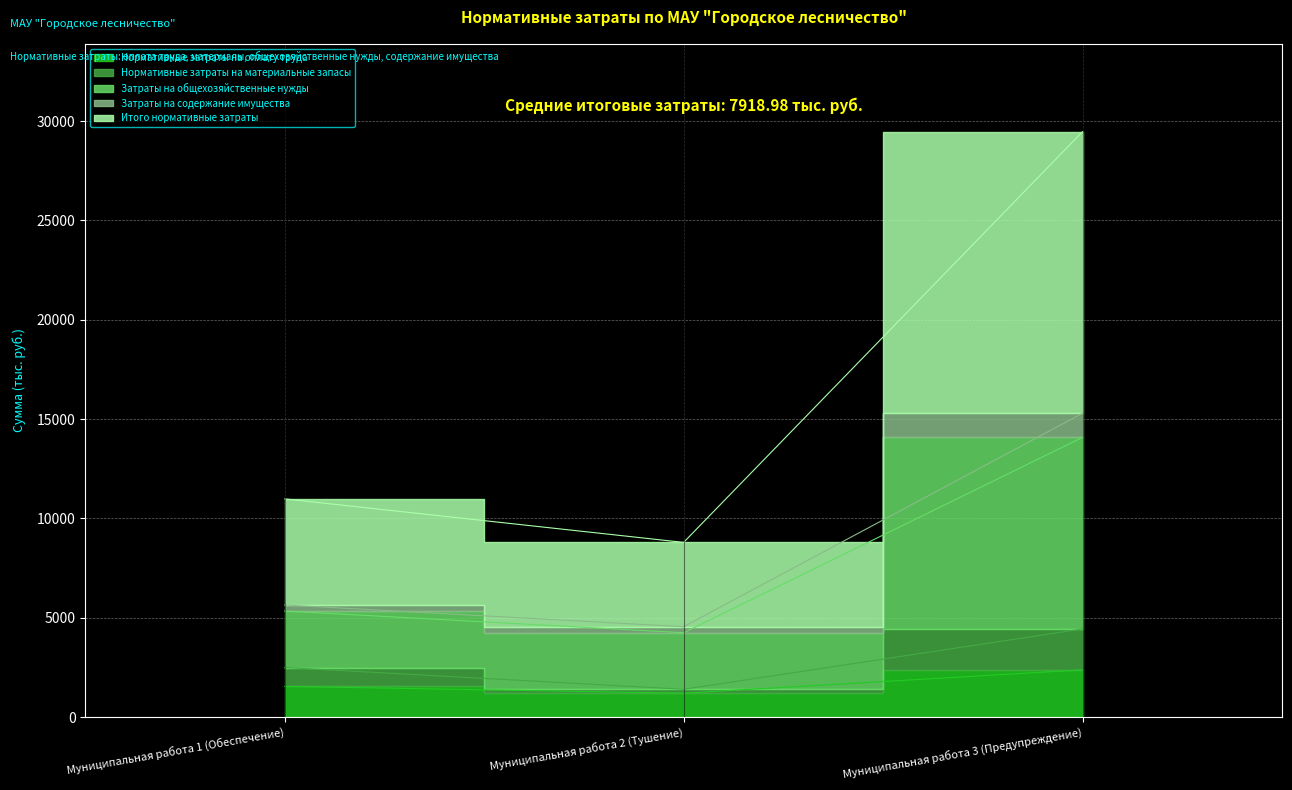

At which label is Нормативные затраты на материальные запасы closest to 2918?

Муниципальная работа 1 (Обеспечение)